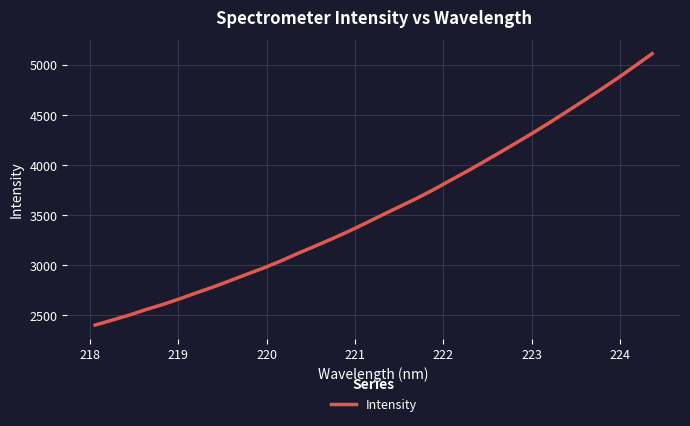

What is the difference between the maximum and minimum values?

2711.9